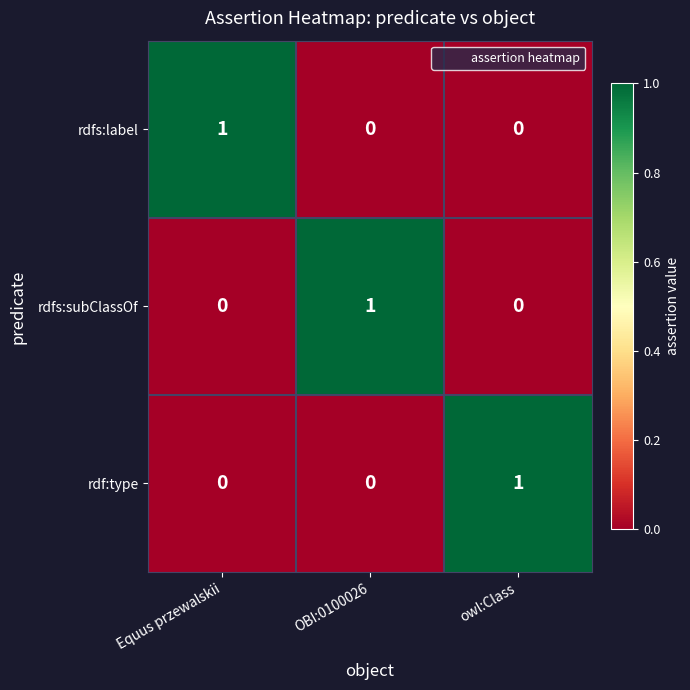

Reading left to right, list all the values displayed in this chart.

rdfs:label: 1	0	0
rdfs:subClassOf: 0	1	0
rdf:type: 0	0	1